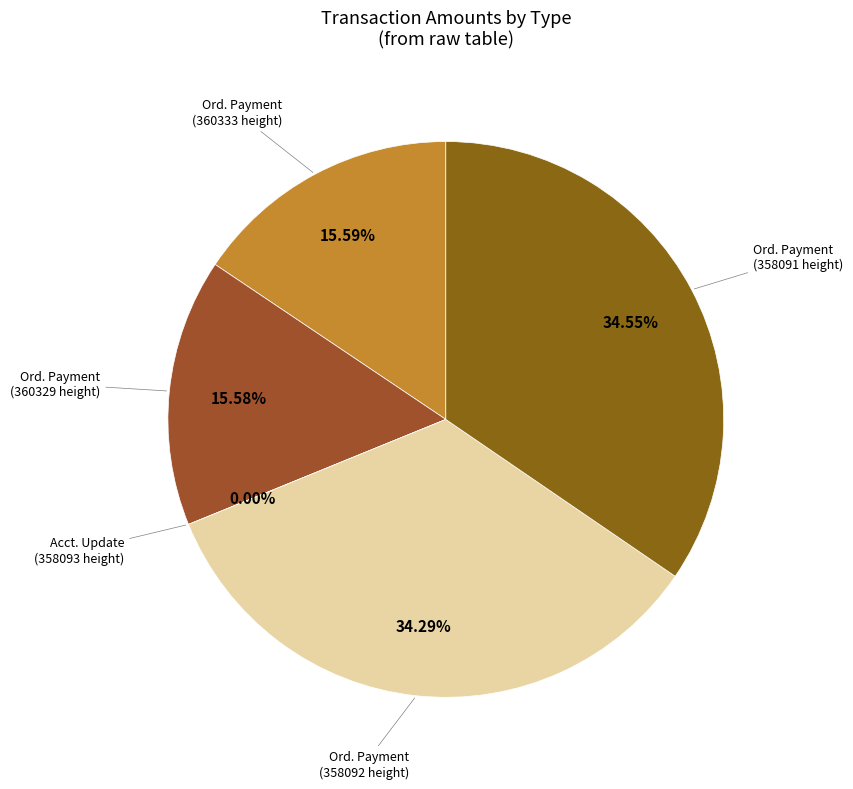

Which category has the smallest portion of the pie?

Account Update
(358093 height)